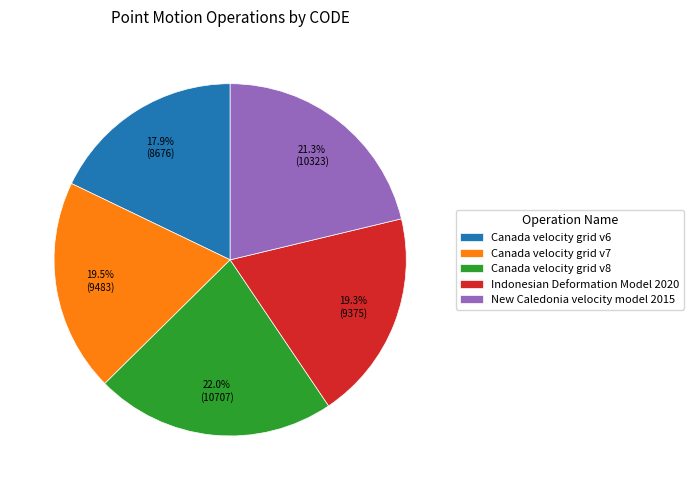

To the nearest percent, what is the difference between the largest and smallest slice percentages?

4%